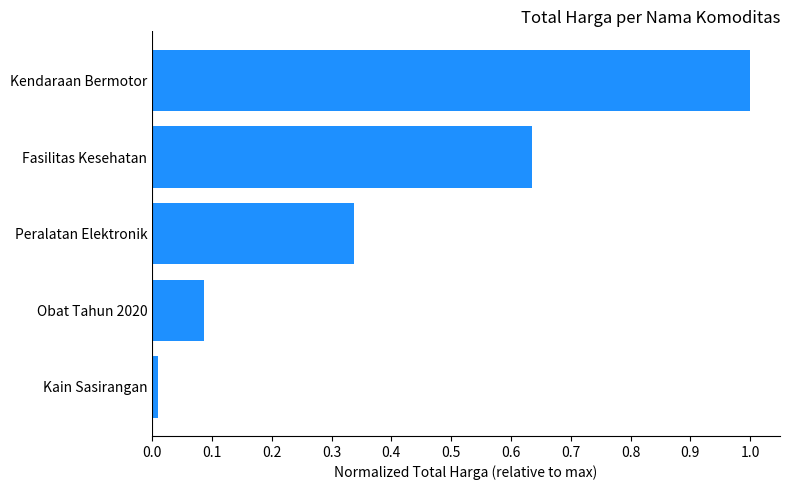

List the labels in order of value, largest first.

Kendaraan Bermotor, Fasilitas Kesehatan, Peralatan Elektronik, Obat Tahun 2020, Kain Sasirangan